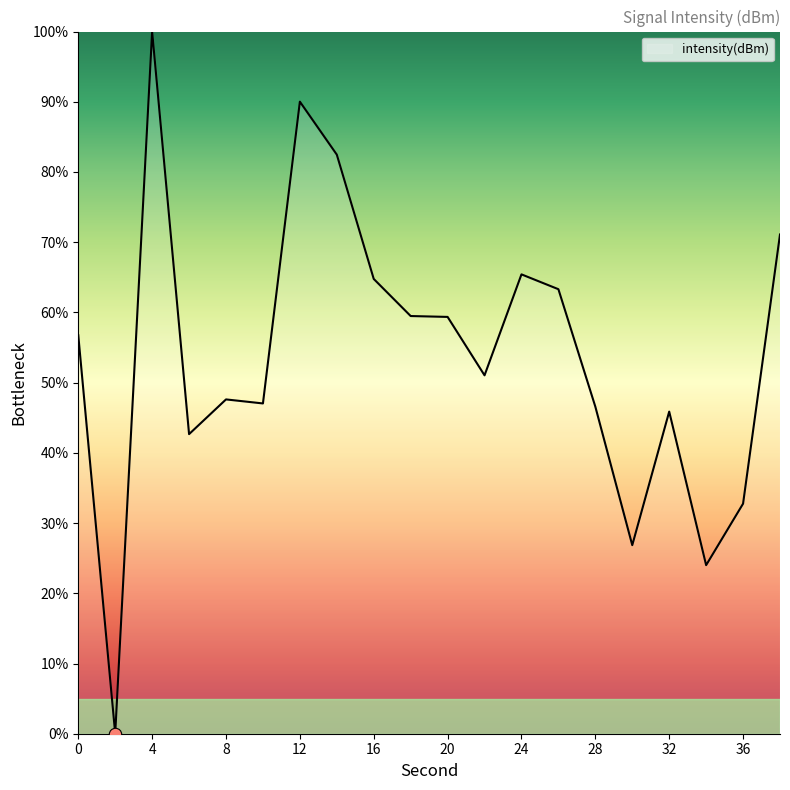

What is the difference between the maximum and minimum values?

100.0